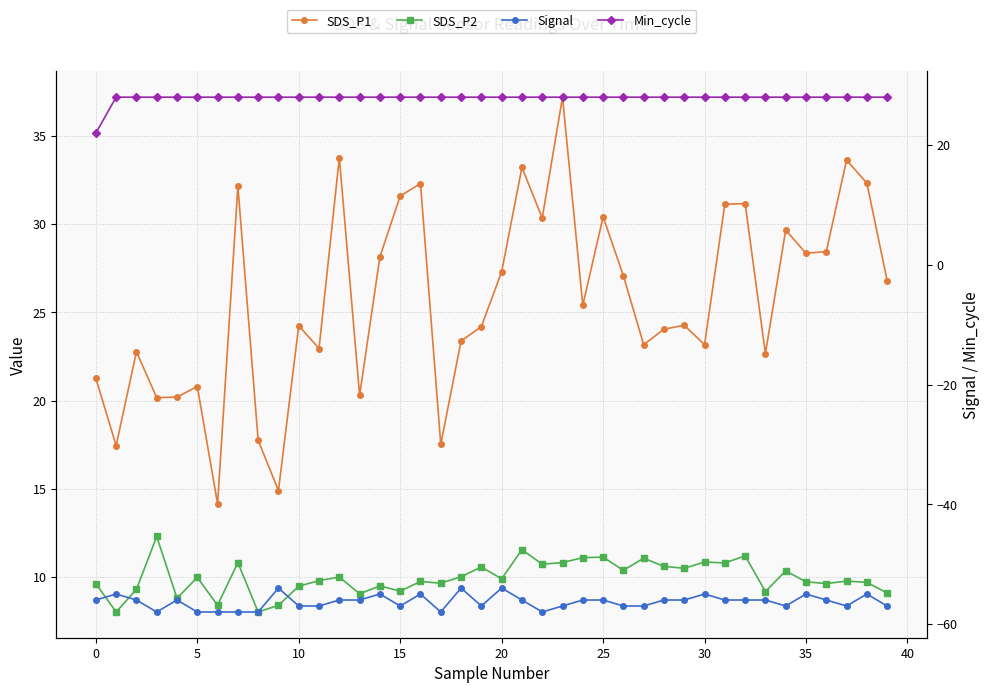

How many values in the SDS_P2 series are below 9?

5